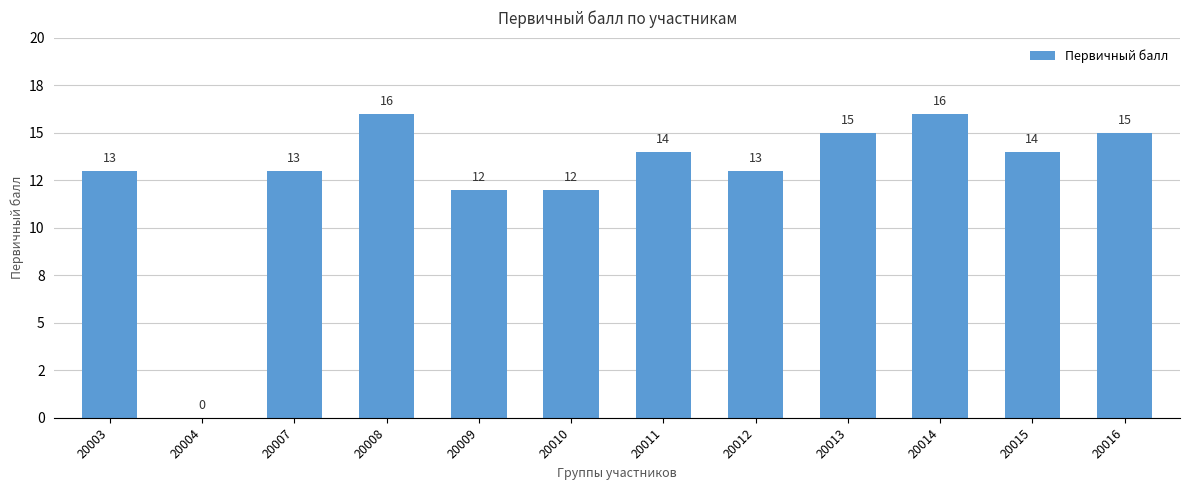

What is the sum of all values?

153